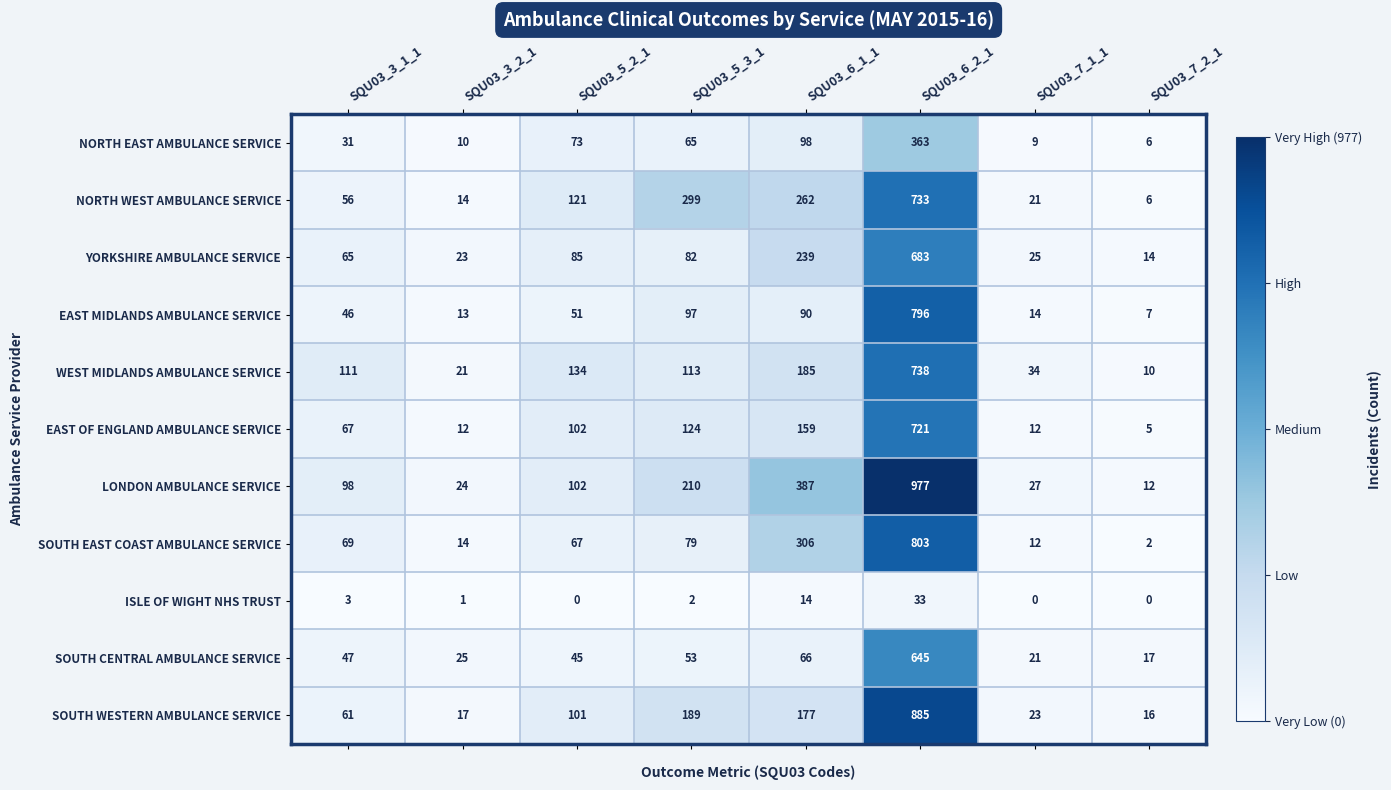

How many series are shown in this chart?

11